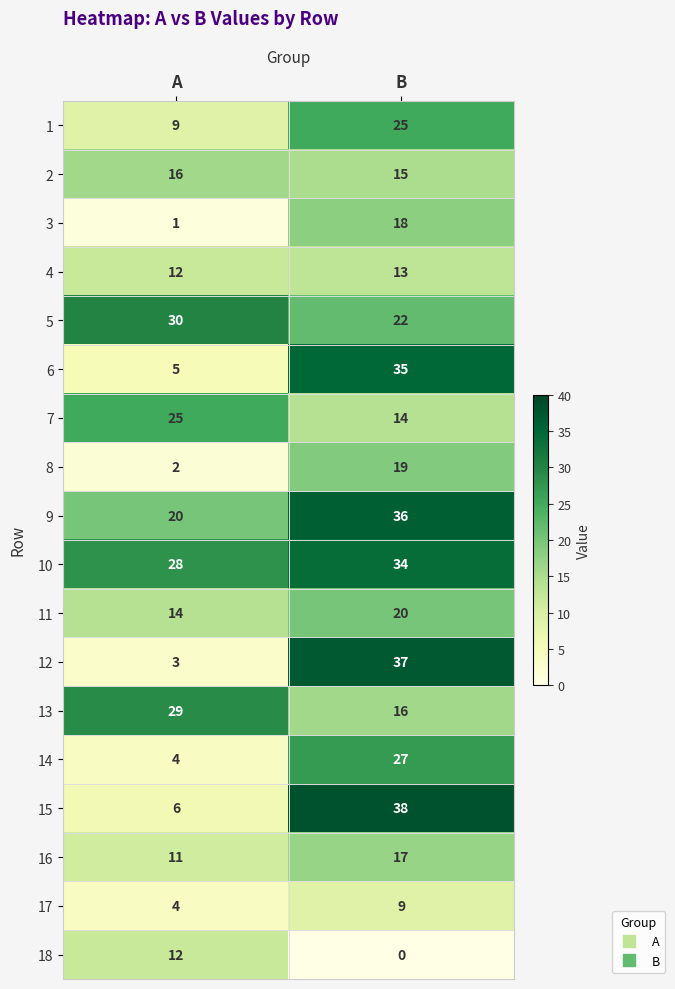

What is the sum of all 2 values?

31